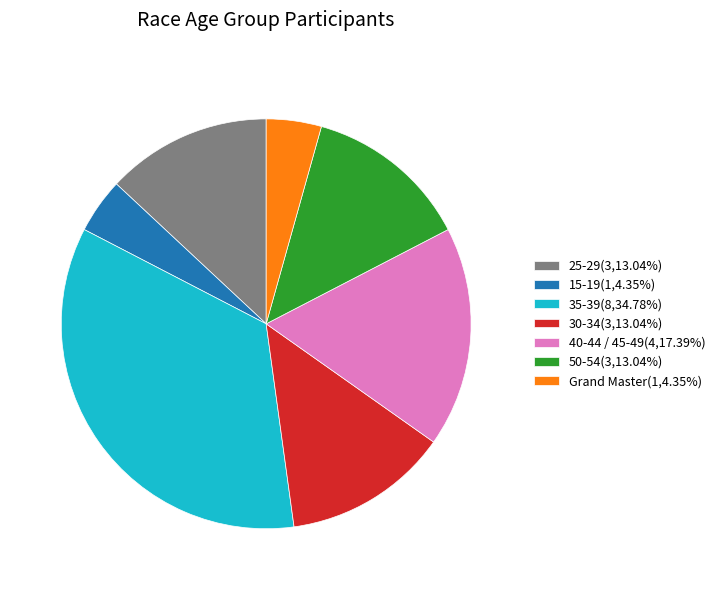

What is the ratio of the value at 15-19 to the value at 35-39?

0.1